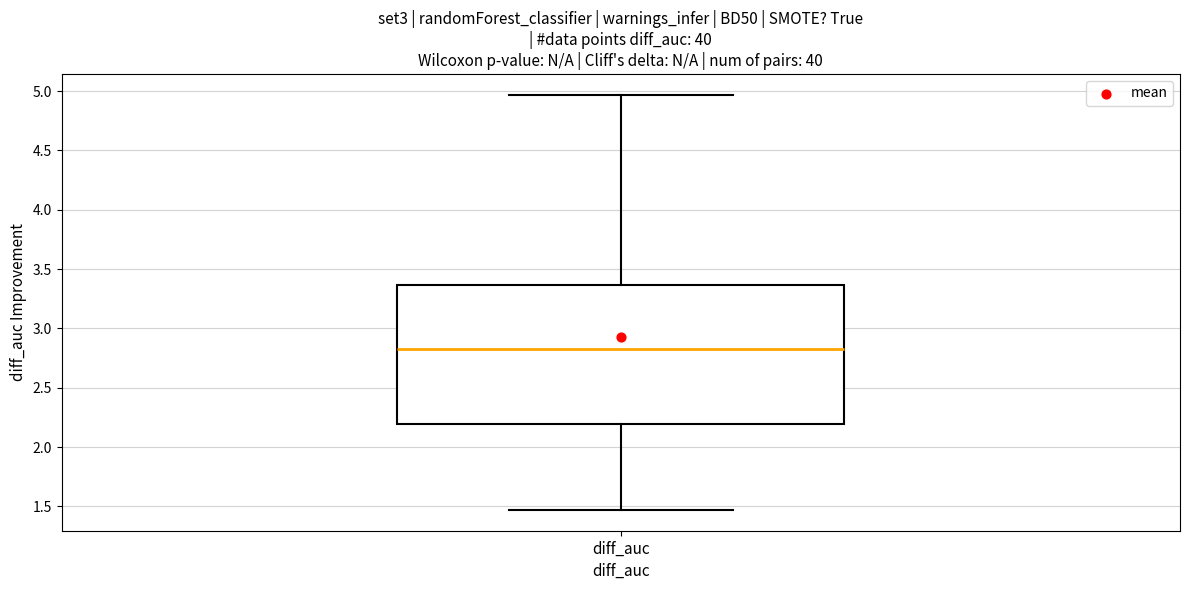

Transcribe this box plot: give where the median line is, the range the box spans, and where the two whiskers end, as read against the y-axis. The values are not printed on the chart, so give them approximately, as read against the axis.

median 2.85, box 2.20 to 3.35, whiskers 1.45 to 4.95